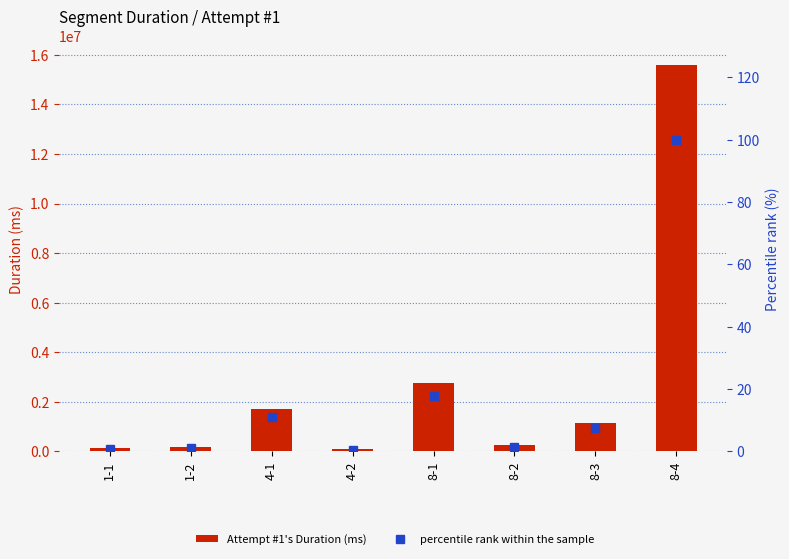

Rank the series by their maximum value, from lowest to highest.

percentile rank within the sample, Attempt #1's Duration (ms)